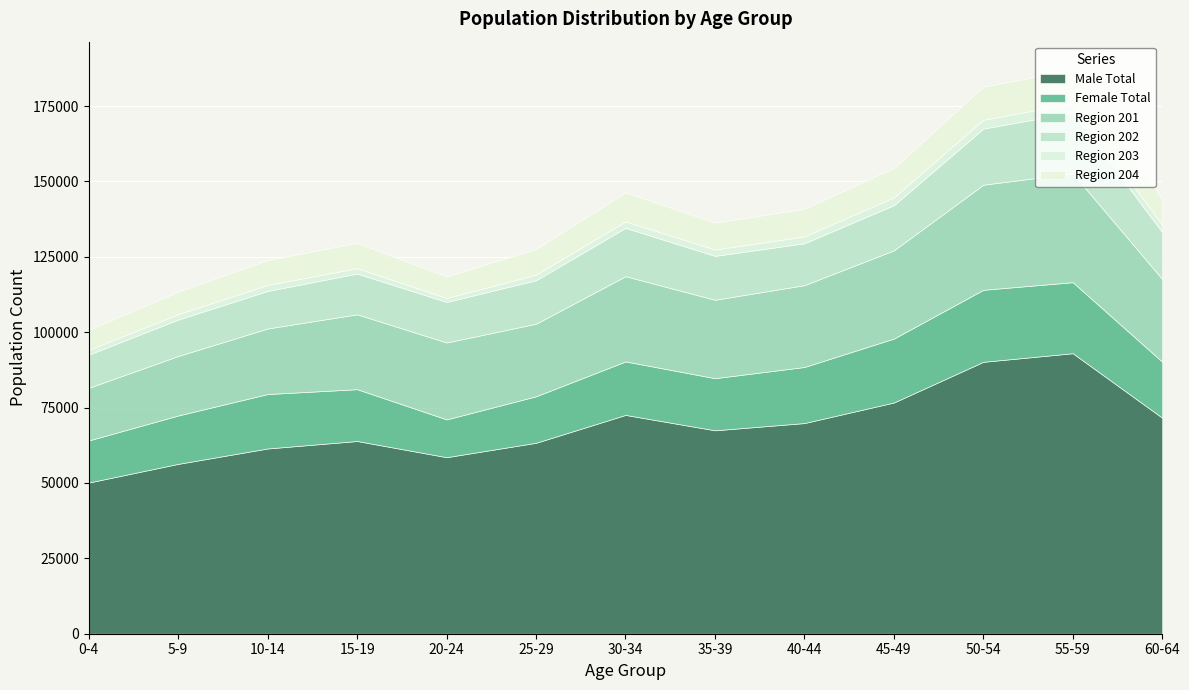

Which series has the largest total across all categories?

Male Total